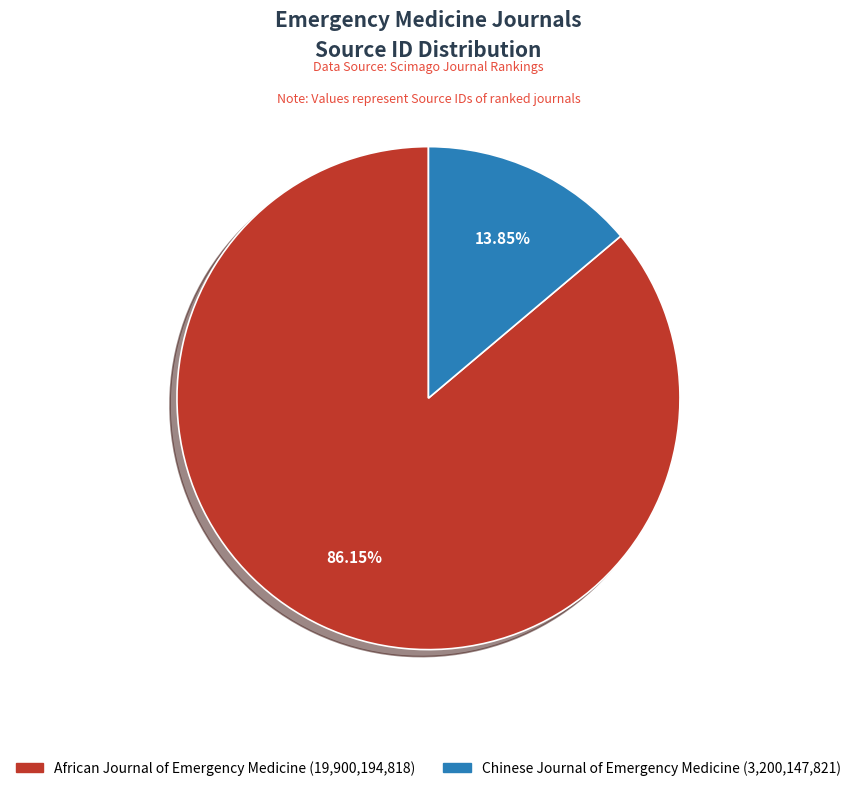

Between Chinese Journal of Emergency Medicine and African Journal of Emergency Medicine, which is larger?

African Journal of Emergency Medicine